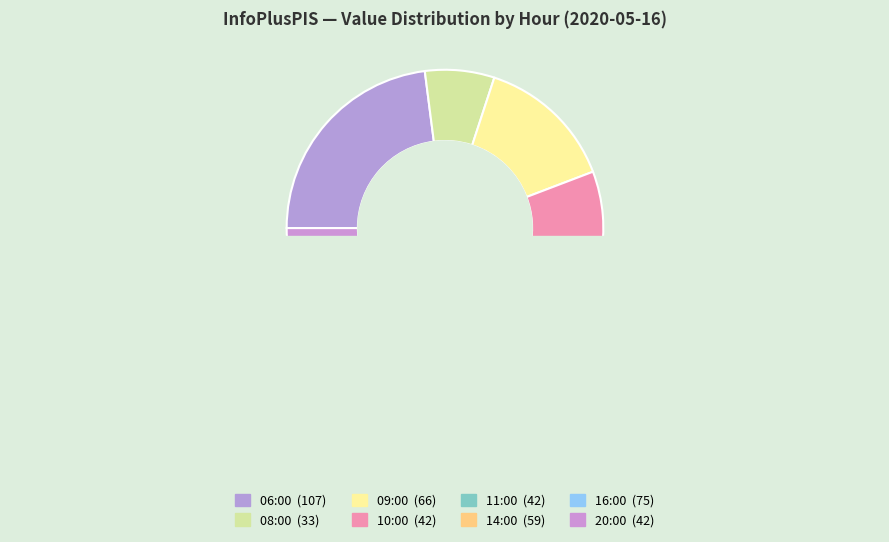

What percentage is the 08:00 slice, to the nearest percent?

7%